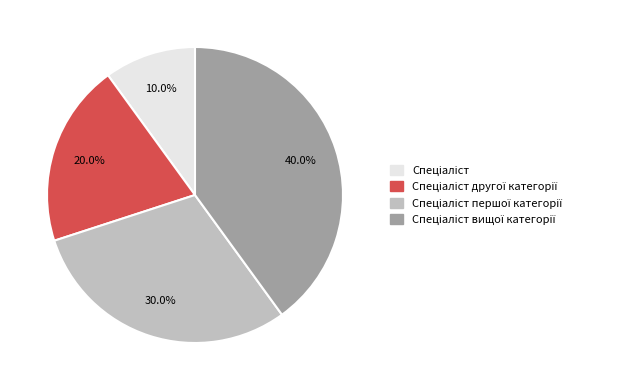

Is there any slice that represents more than half of the pie?

No